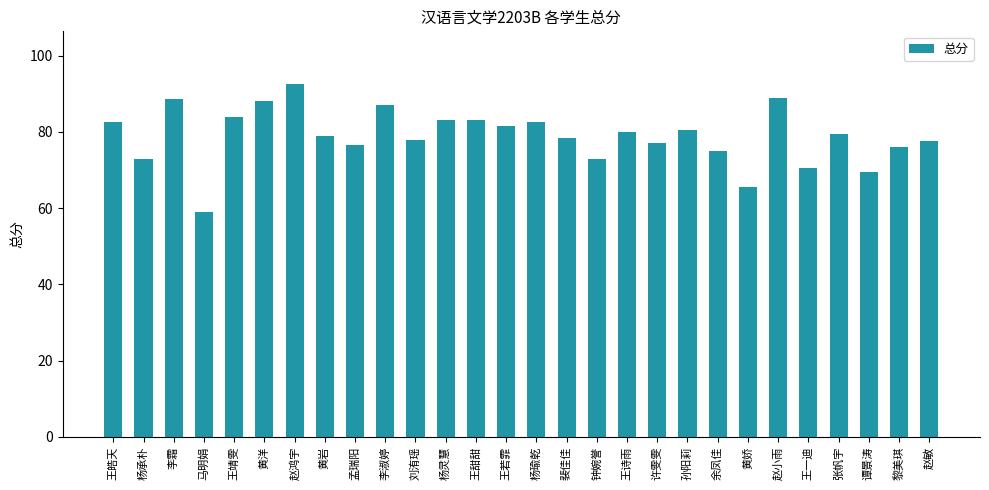

At which label does the data first exceed 79?

王皓天